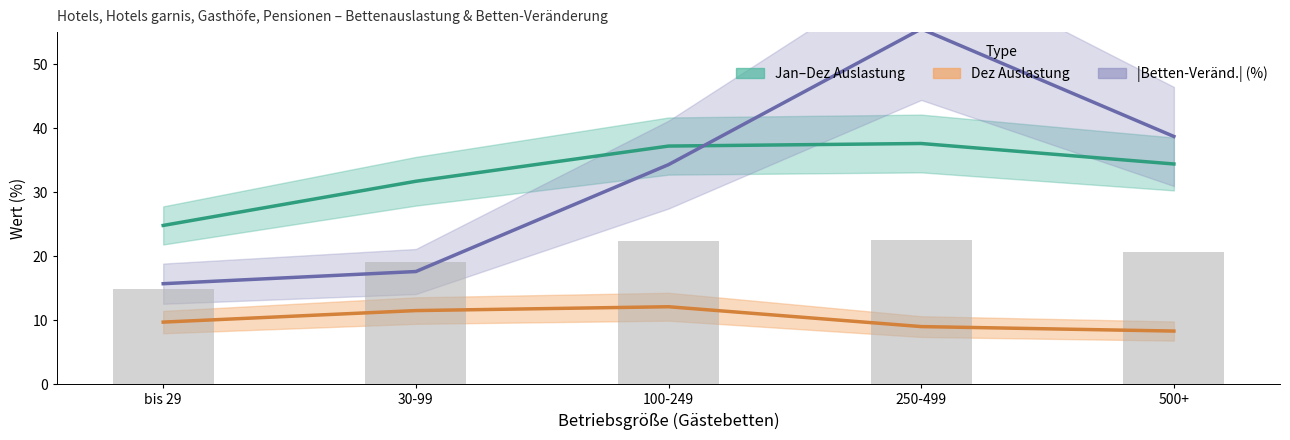

Rank the series by their maximum value, from highest to lowest.

|Betten-Veränd.| (%), Jan–Dez Auslastung, Dez Auslastung